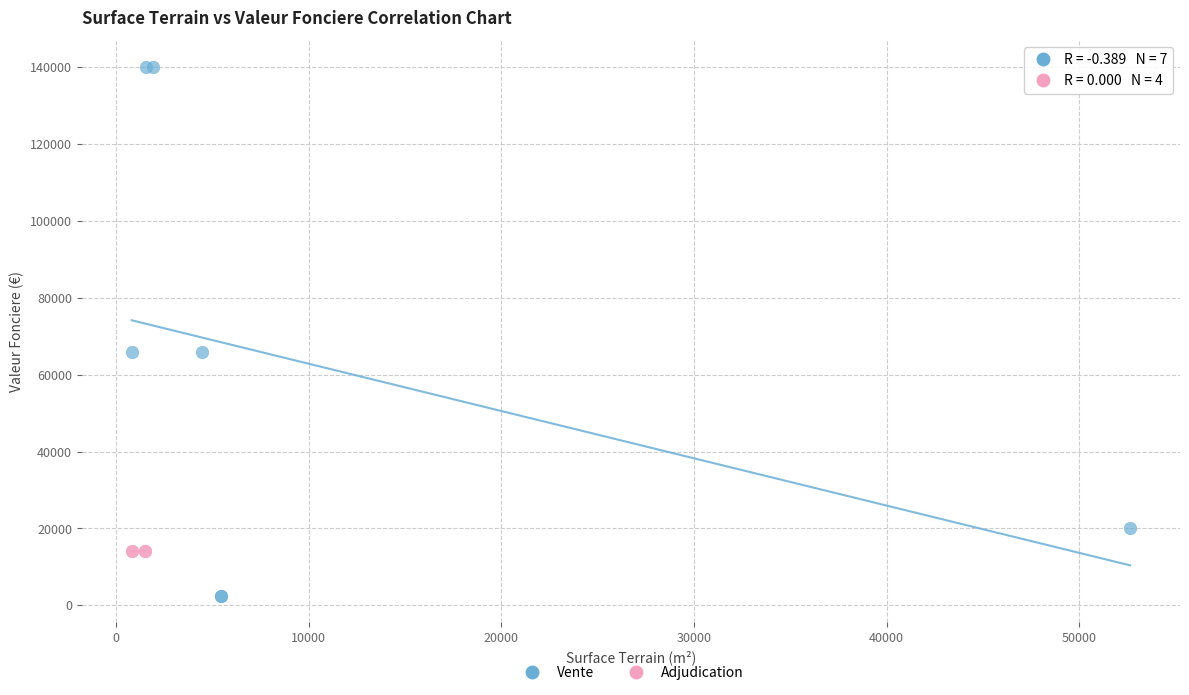

Which series contains the highest Y value?

Vente